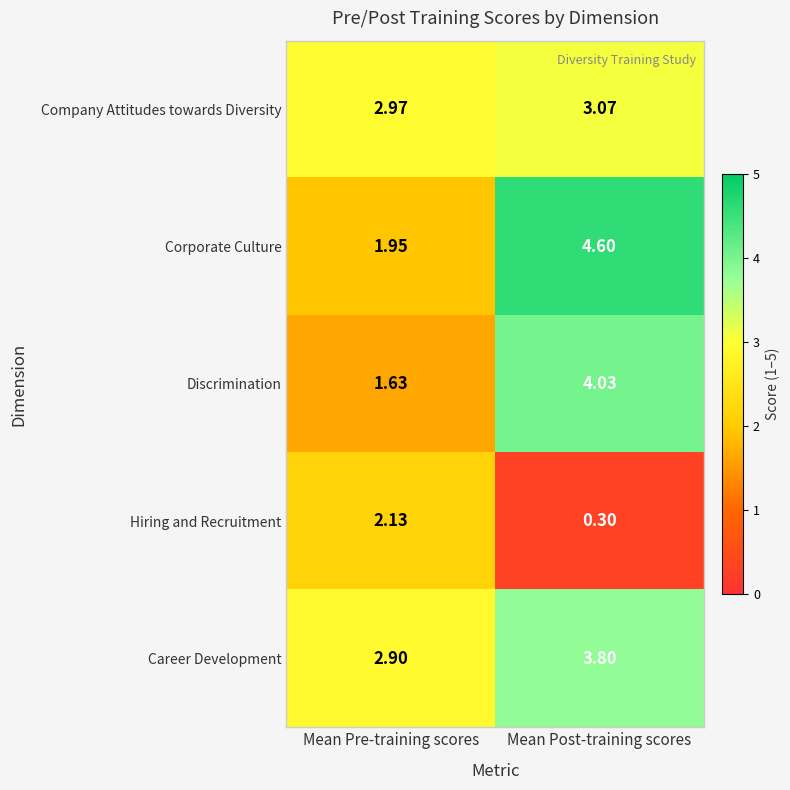

At which label does Corporate Culture first exceed 4?

Mean Post-training scores